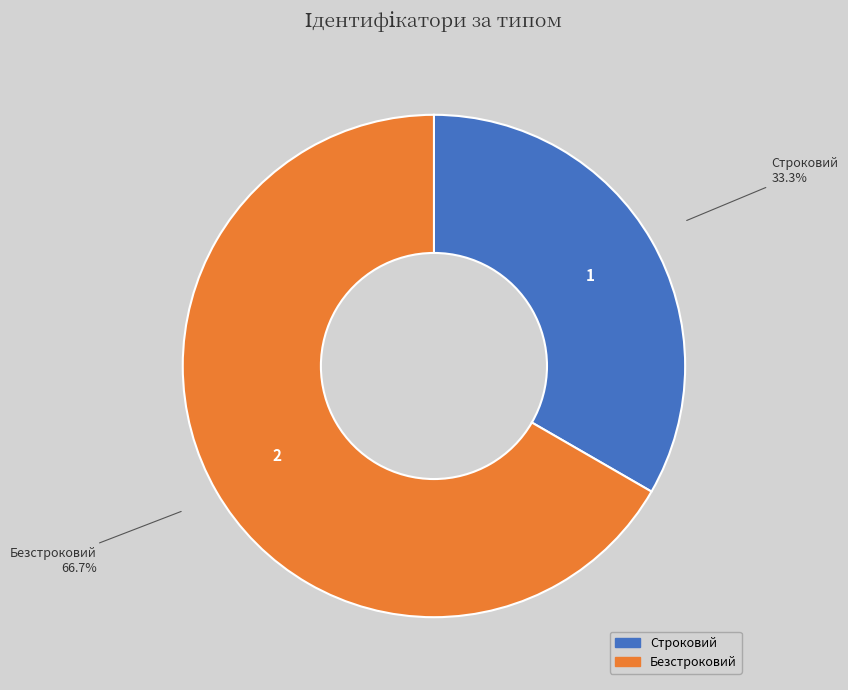

How many slices are in this pie chart?

2